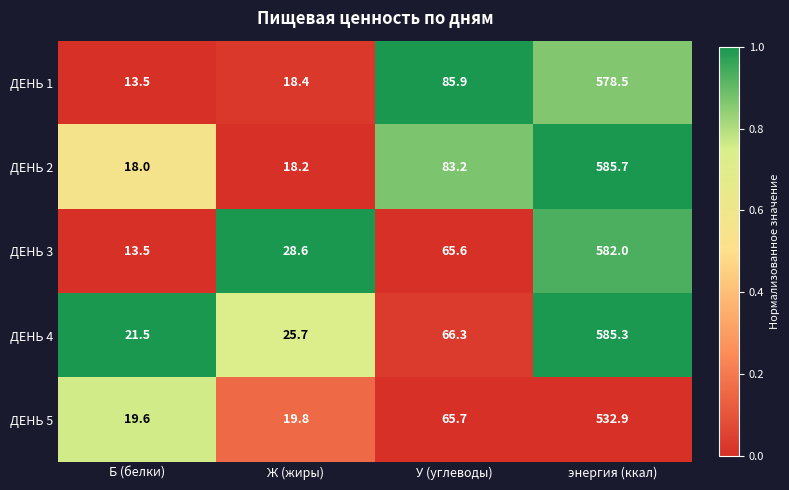

Rank the series by their maximum value, from highest to lowest.

ДЕНЬ 2, ДЕНЬ 4, ДЕНЬ 3, ДЕНЬ 1, ДЕНЬ 5